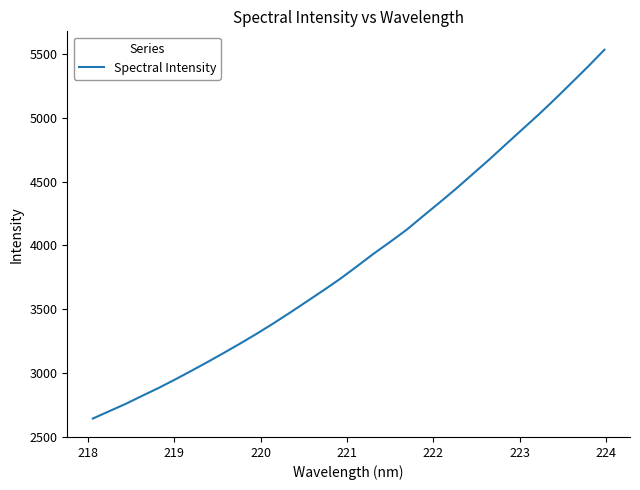

What is the maximum value shown in the chart?

5533.9